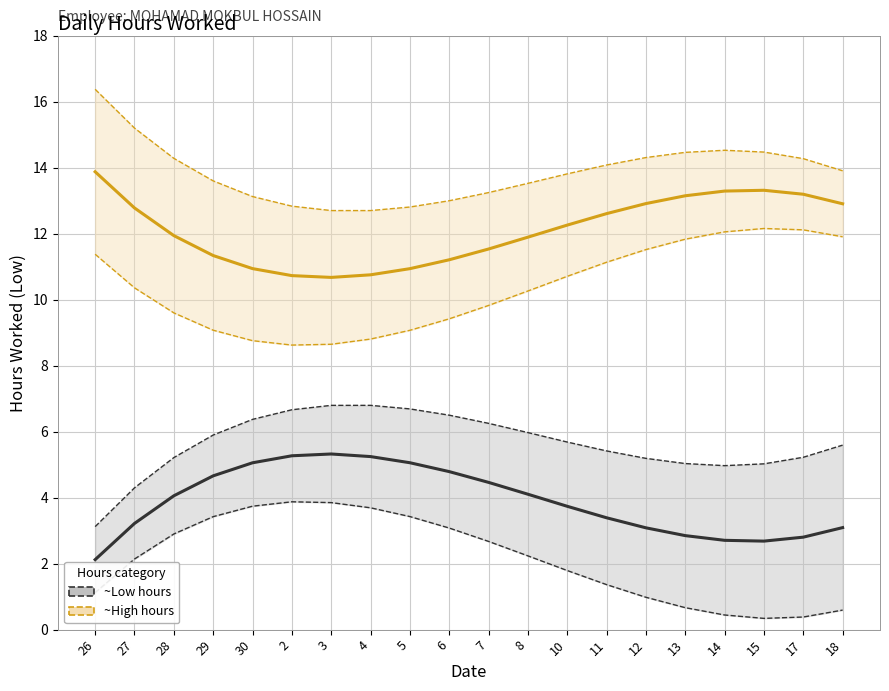

What is the minimum value shown in the chart?

2.1